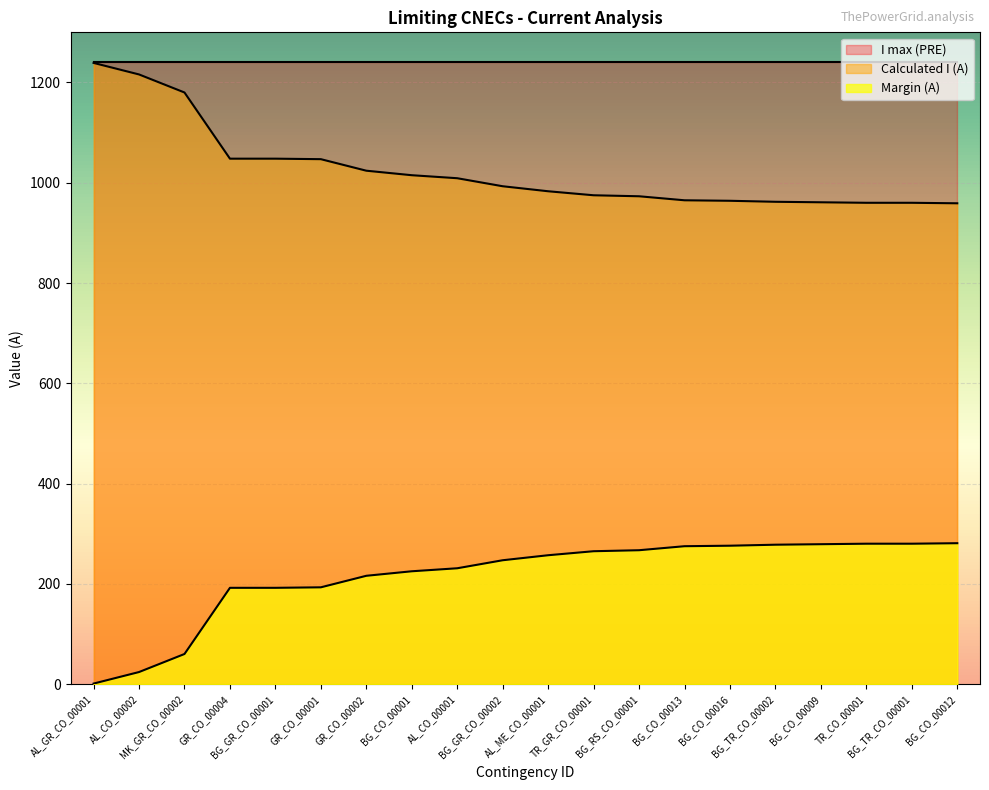

What is the minimum value shown in the chart?

1